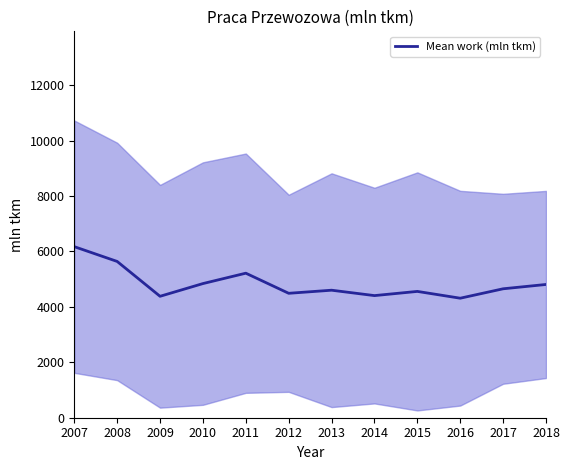

What is the maximum value shown in the chart?

6170.8